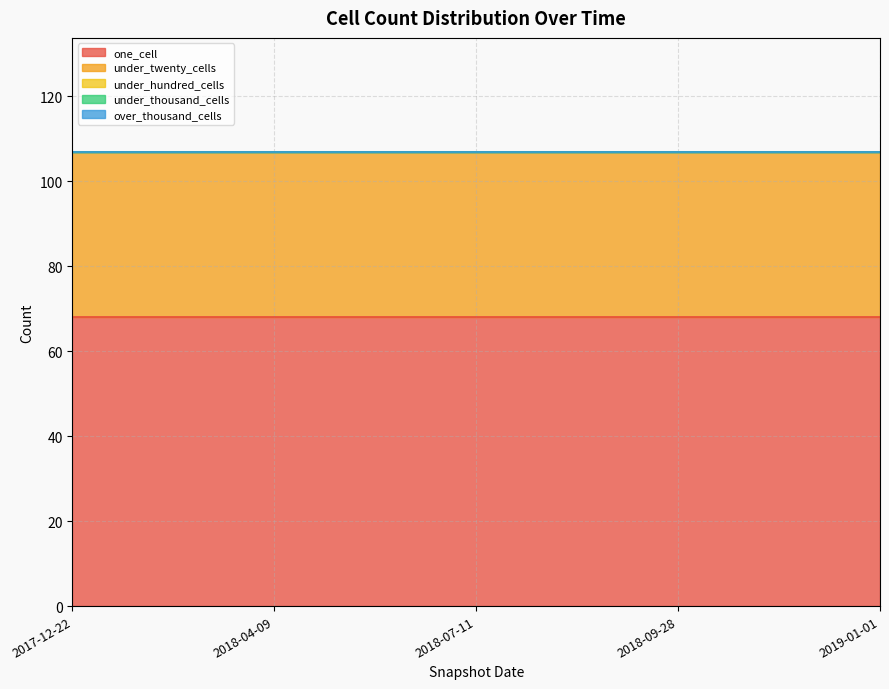

What is the label of the 2nd point from the right?

2018-09-28